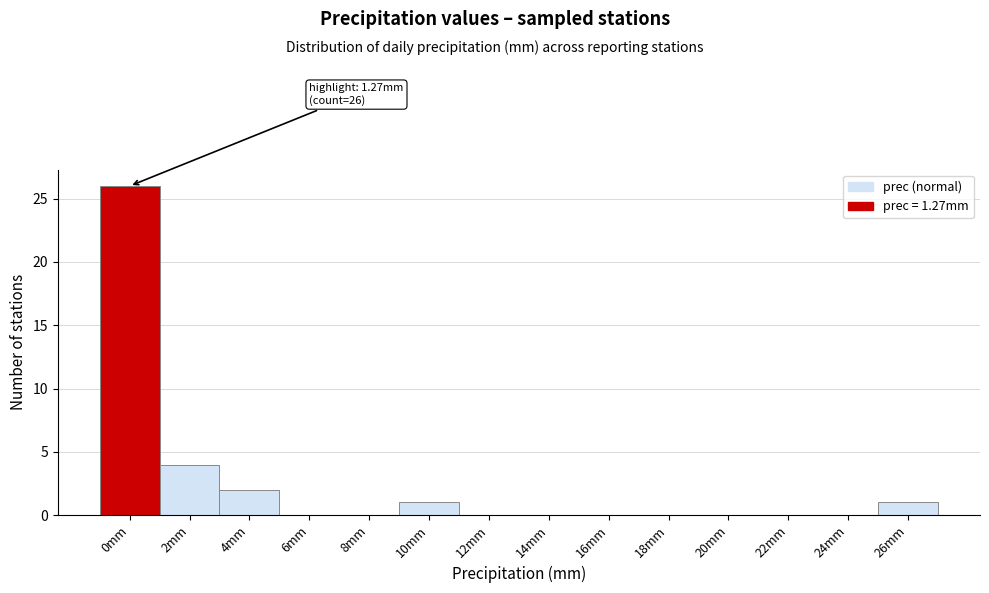

Reading left to right, extract all data points from this chart.

0mm=26	2mm=4	4mm=2	6mm=0	8mm=0	10mm=1	12mm=0	14mm=0	16mm=0	18mm=0	20mm=0	22mm=0	24mm=0	26mm=1